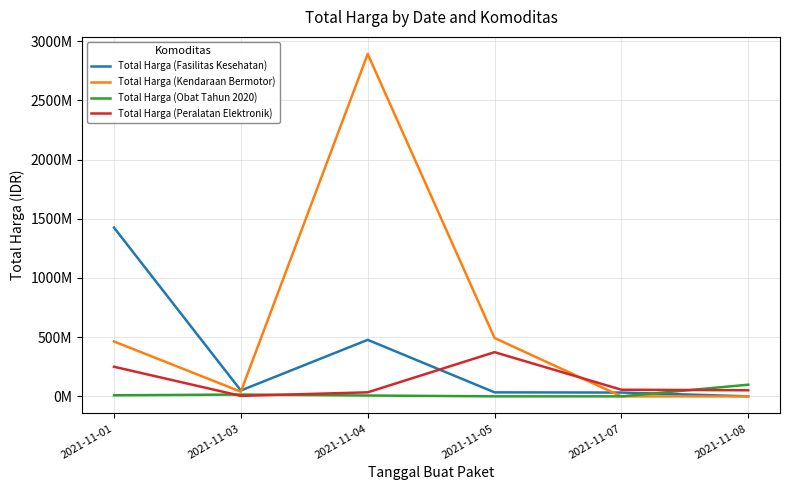

List the series in order of their overall mean, lowest first.

Total Harga (Obat Tahun 2020), Total Harga (Peralatan Elektronik), Total Harga (Fasilitas Kesehatan), Total Harga (Kendaraan Bermotor)